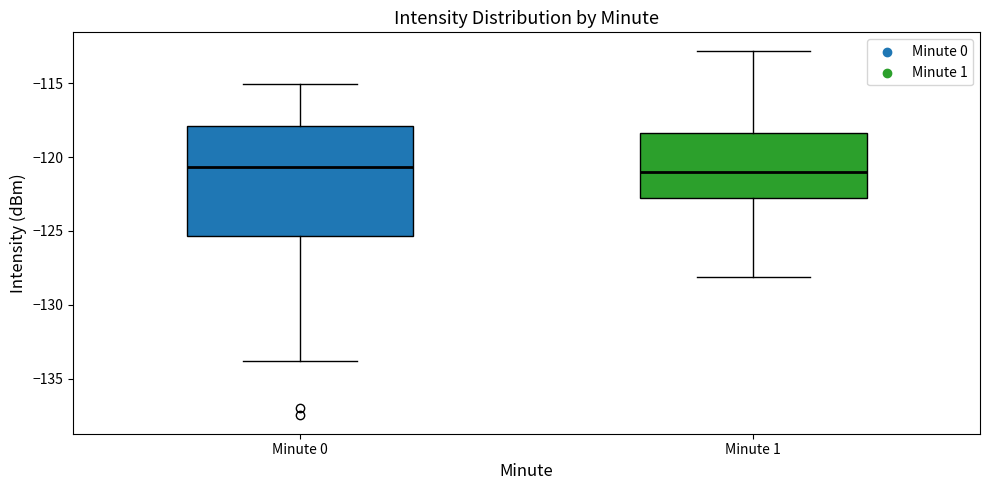

Reading left to right, transcribe this box plot: for each box, give where its median line is, the range the box spans, and where its two whiskers end, as read against the y-axis. The values are not printed on the chart, so give them approximately, as read against the axis.

Minute 0: median -120.5, box -125.5 to -118.0, whiskers -134.0 to -115.0
Minute 1: median -121.0, box -123.0 to -118.5, whiskers -128.0 to -113.0